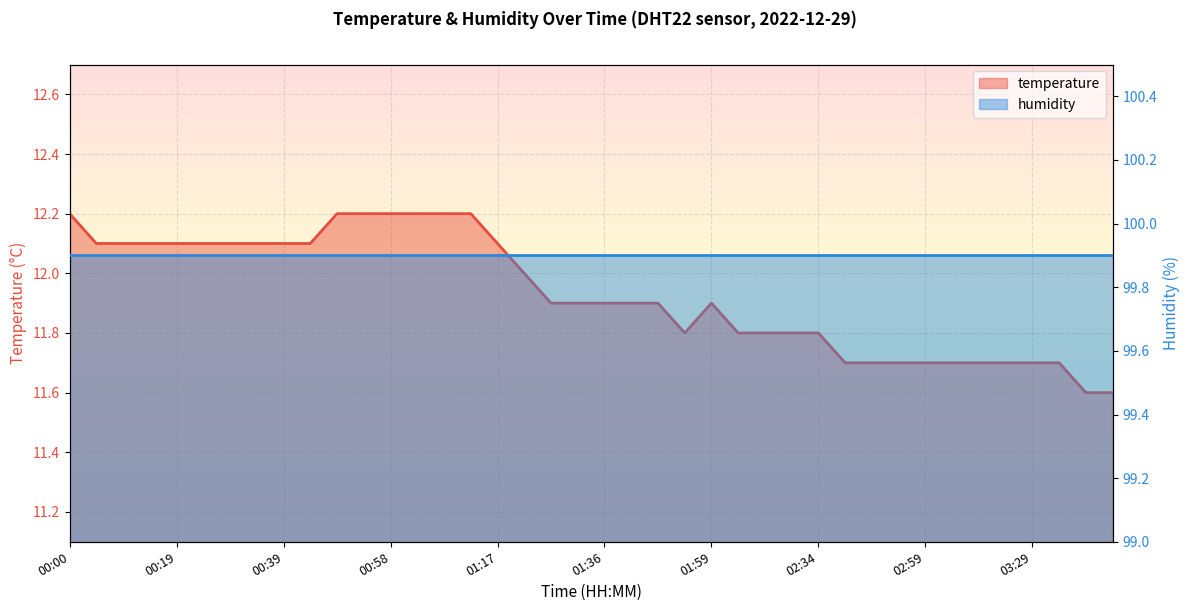

Reading left to right, what are all the values shown in this chart?

12.2	12.1	12.1	12.1	12.1	12.1	12.1	12.1	12.1	12.1	12.2	12.2	12.2	12.2	12.2	12.2	12.1	12.0	11.9	11.9	11.9	11.9	11.9	11.8	11.9	11.8	11.8	11.8	11.8	11.7	11.7	11.7	11.7	11.7	11.7	11.7	11.7	11.7	11.6	11.6